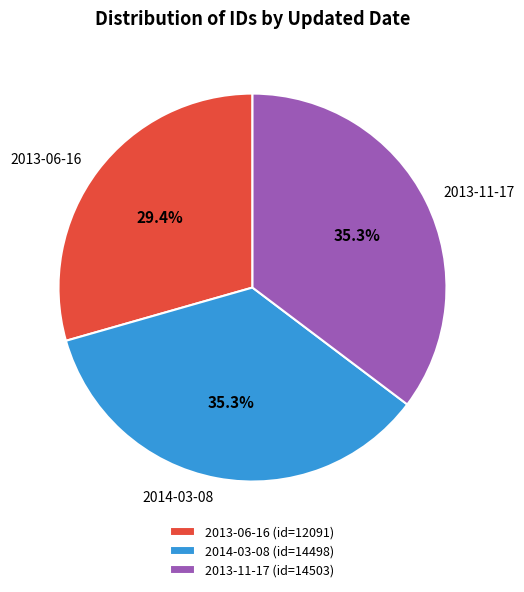

How many segments does this pie chart have?

3